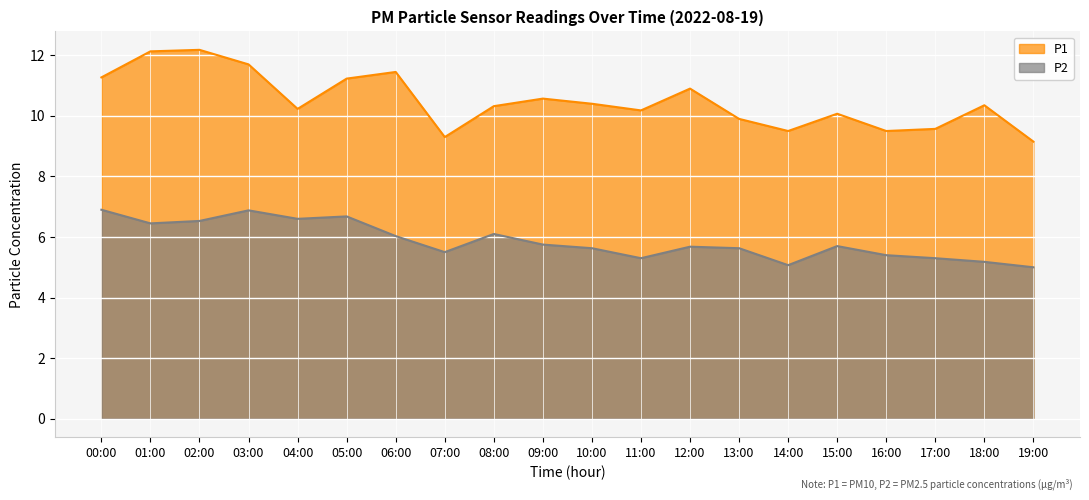

At how many categories does at least one series exceed 10?

14